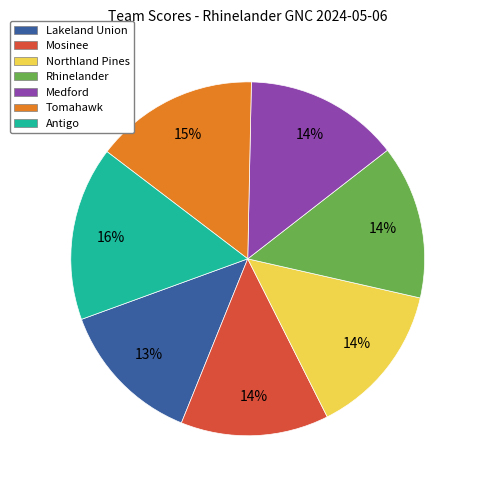

Count the number of slices in the pie.

7